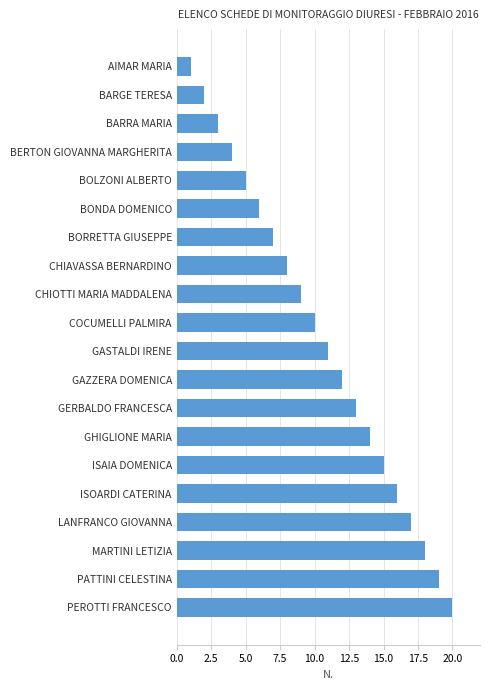

What position from the bottom is GHIGLIONE MARIA?

7